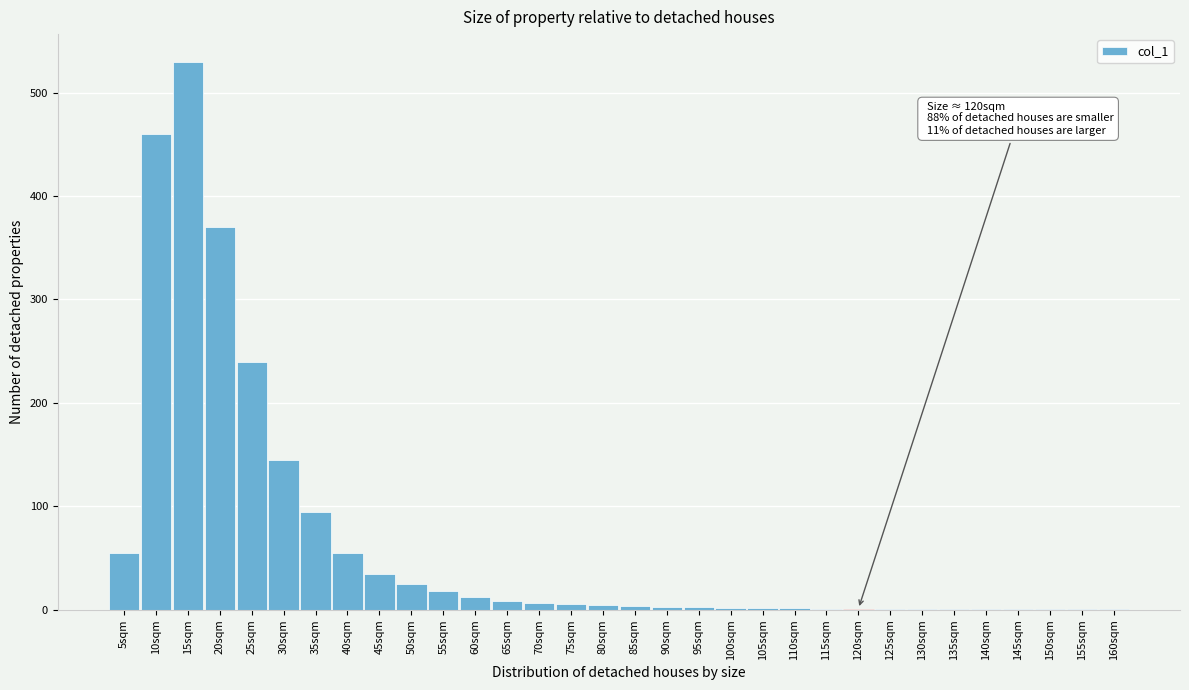

The chart shows a value of 6 at 75sqm. True or false?

True